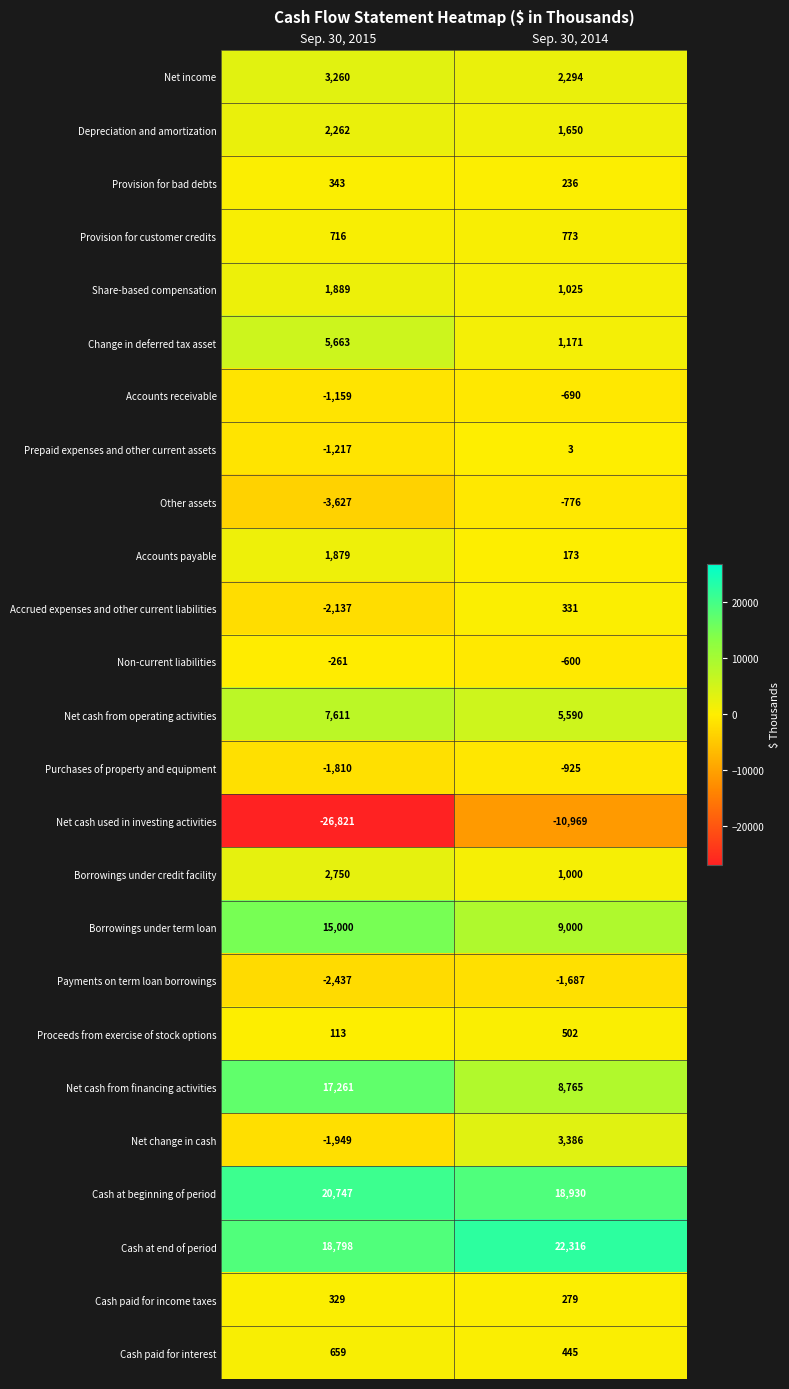

Rank the series at Sep. 30, 2015 from lowest to highest value.

Net cash used in investing activities, Other assets, Payments on term loan borrowings, Accrued expenses and other current liabilities, Net change in cash, Purchases of property and equipment, Prepaid expenses and other current assets, Accounts receivable, Non-current liabilities, Proceeds from exercise of stock options, Cash paid for income taxes, Provision for bad debts, Cash paid for interest, Provision for customer credits, Accounts payable, Share-based compensation, Depreciation and amortization, Borrowings under credit facility, Net income, Change in deferred tax asset, Net cash from operating activities, Borrowings under term loan, Net cash from financing activities, Cash at end of period, Cash at beginning of period